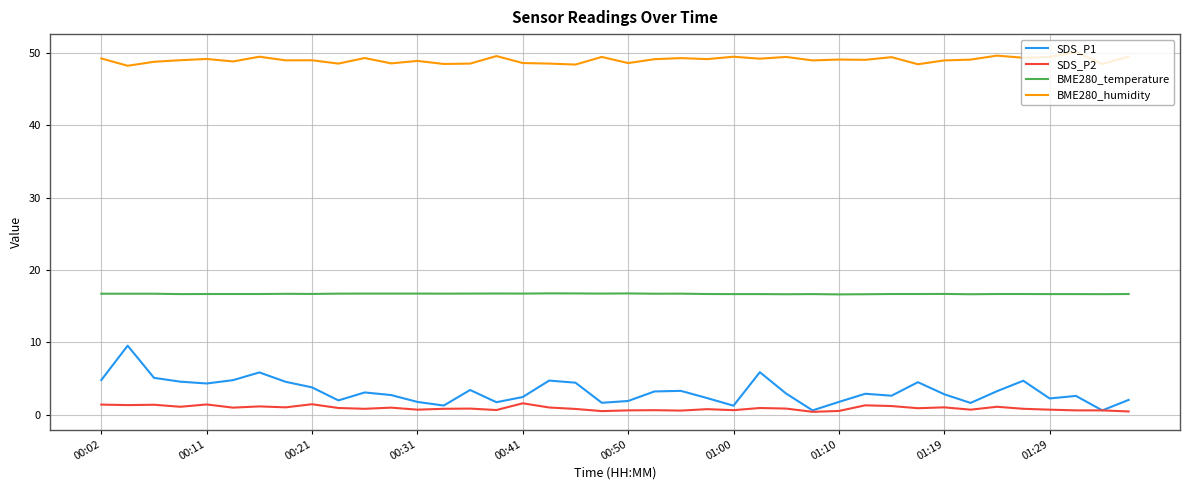

Which series has the widest spread of values?

SDS_P1